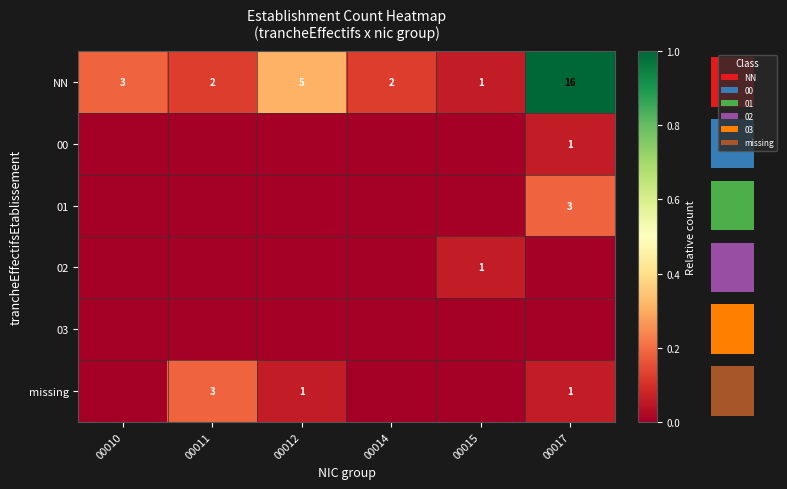

Which category has the highest value in the row_3 series?

00015